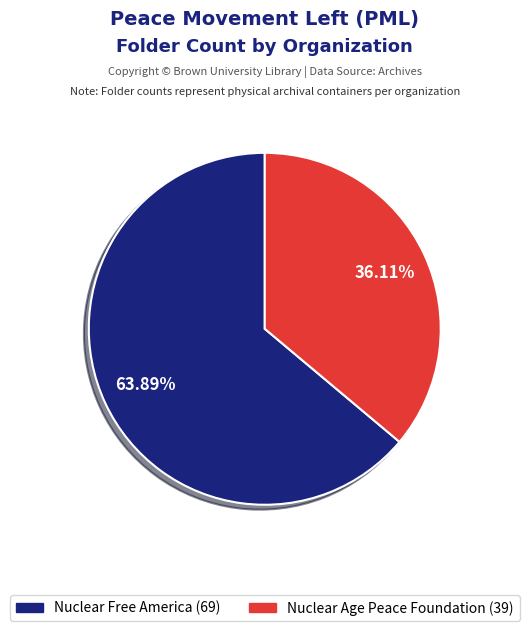

Is there any slice that represents more than half of the pie?

Yes